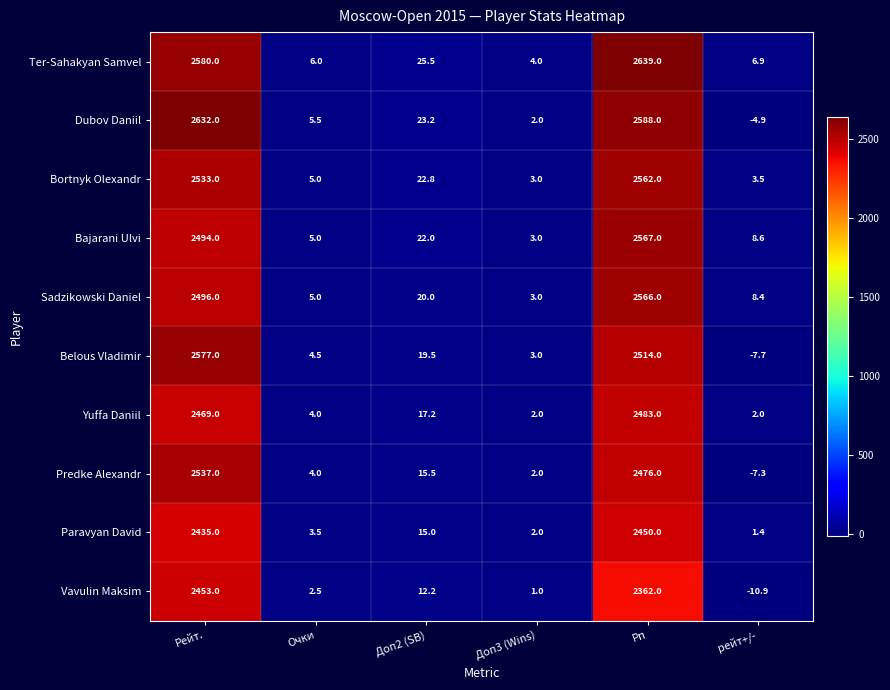

Which series changed the most between Рп and рейт+/-?

Ter-Sahakyan Samvel